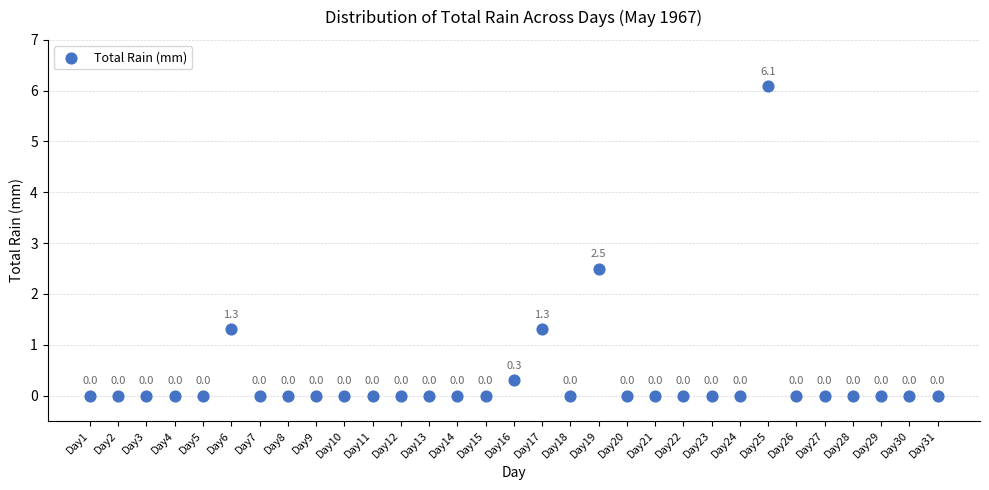

What is the range of Y values (max minus min)?

6.1